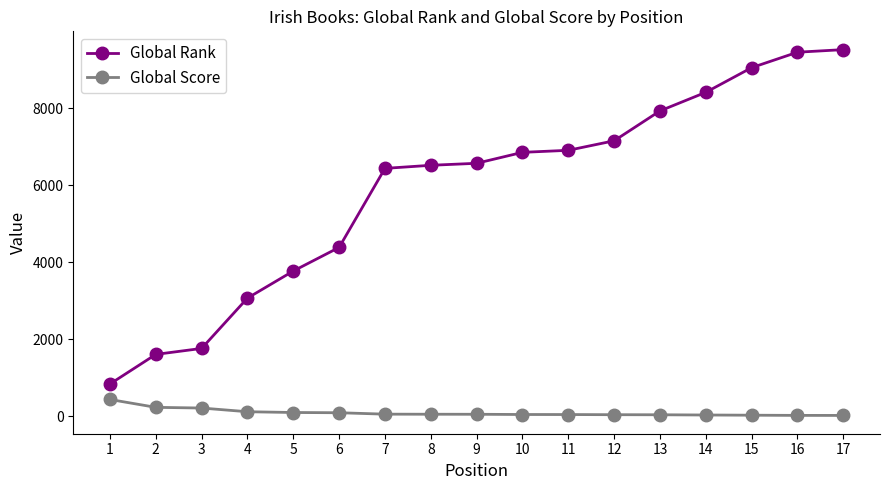

List the series in order of their peak value, lowest first.

Global Score, Global Rank